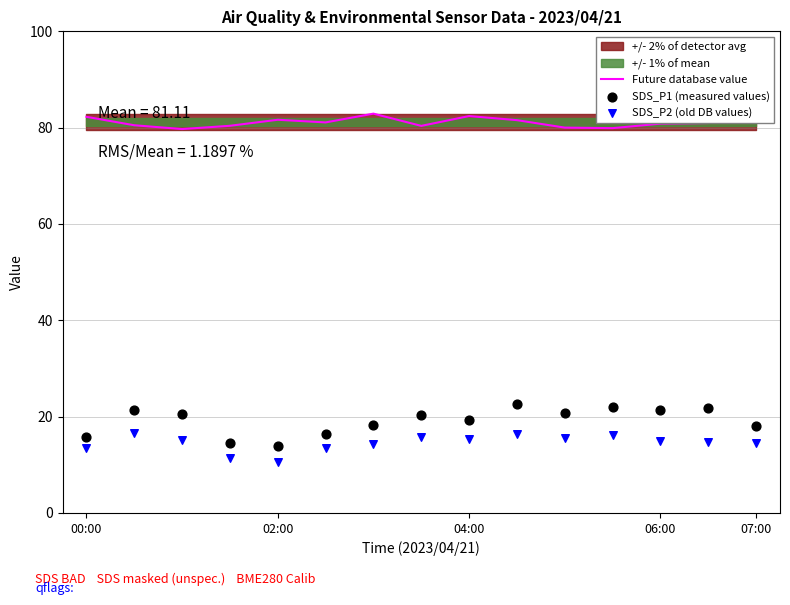

What is the lowest value of the Future database value series?

79.7